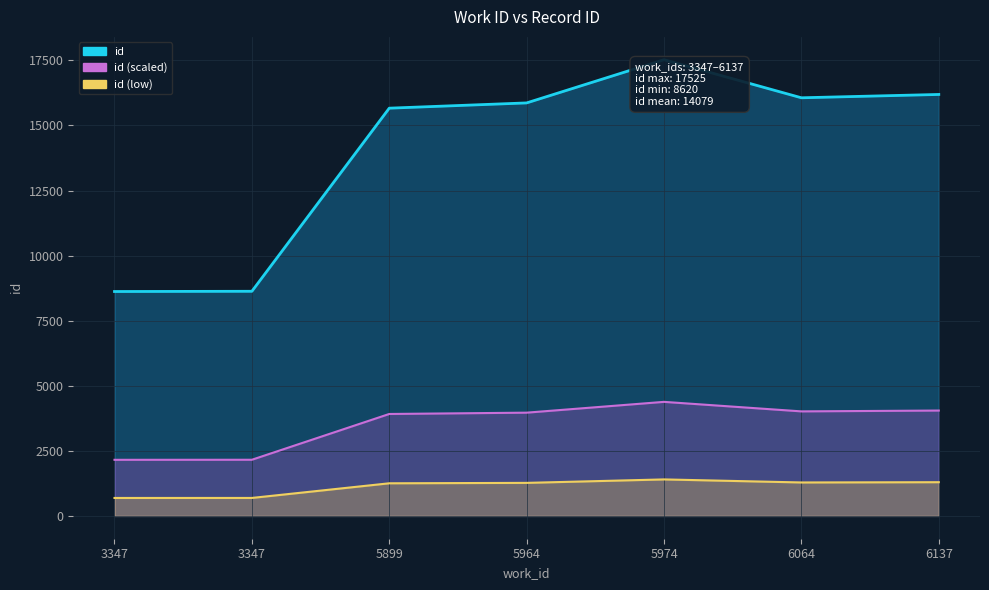

Reading right to left, transcribe all the data shown in this chart.

id (line): 6137=16190.0	6064=16062.0	5974=17525.0	5964=15865.0	5899=15663.0	3347=8629.0	3347=8620.0
id scaled (line): 6137=4047.5	6064=4015.5	5974=4381.2	5964=3966.2	5899=3915.8	3347=2157.2	3347=2155.0
id low (line): 6137=1295.2	6064=1285.0	5974=1402.0	5964=1269.2	5899=1253.0	3347=690.3	3347=689.6